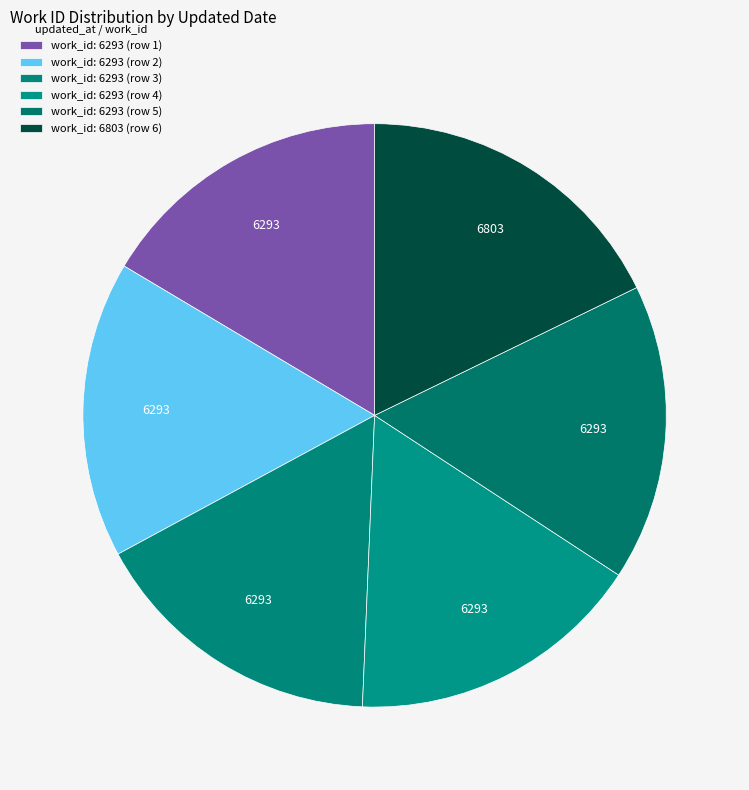

Count the number of slices in the pie.

6